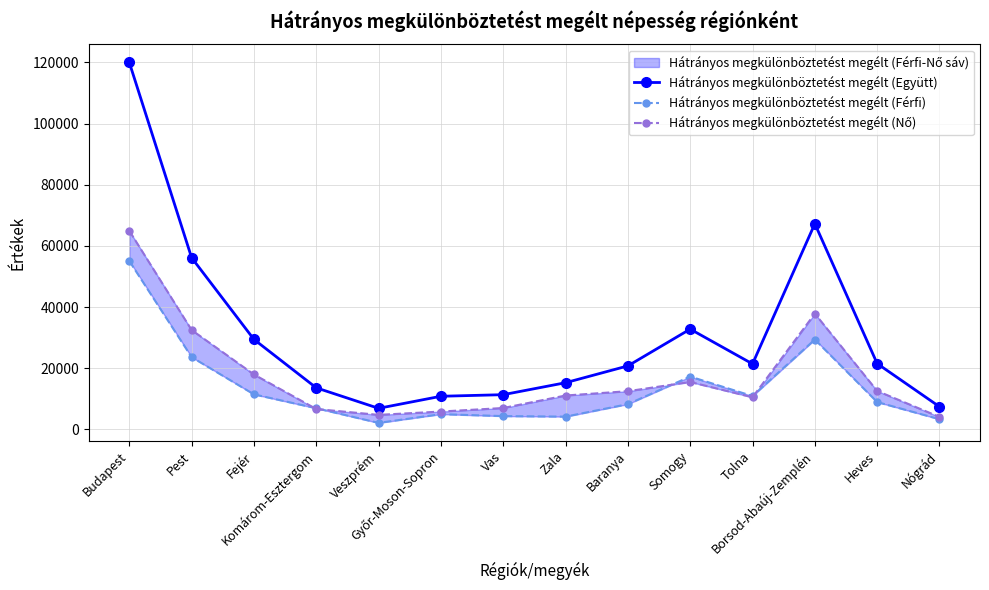

Between which two adjacent categories do Hátrányos megkülönböztetést megélt (Férfi) and Hátrányos megkülönböztetést megélt (Nő) first intersect?

Fejér and Komárom-Esztergom